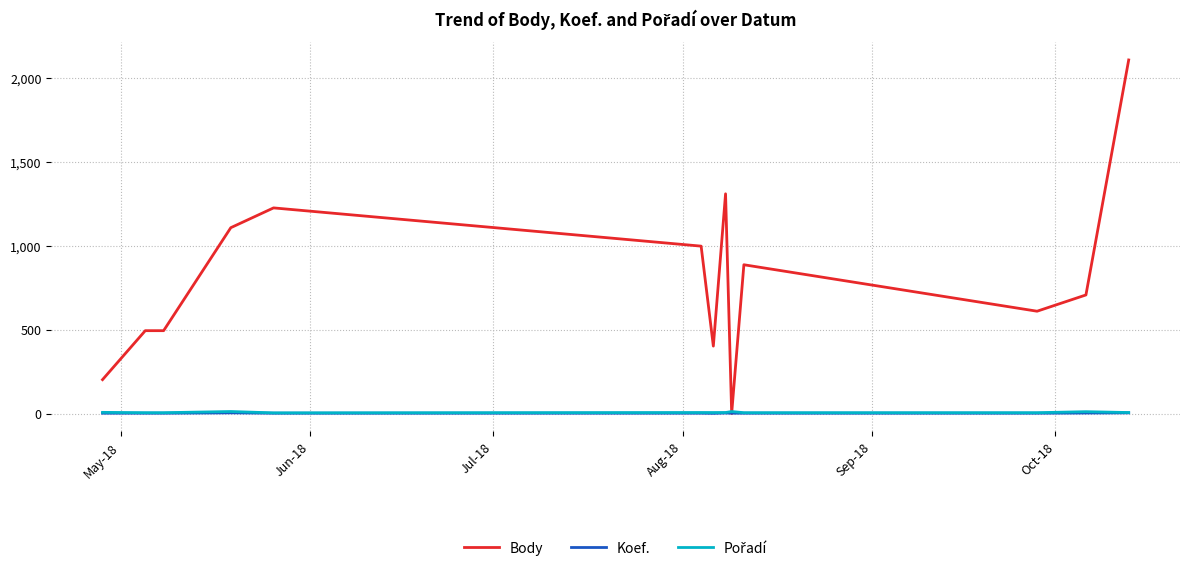

What is the maximum value shown in the chart?

2108